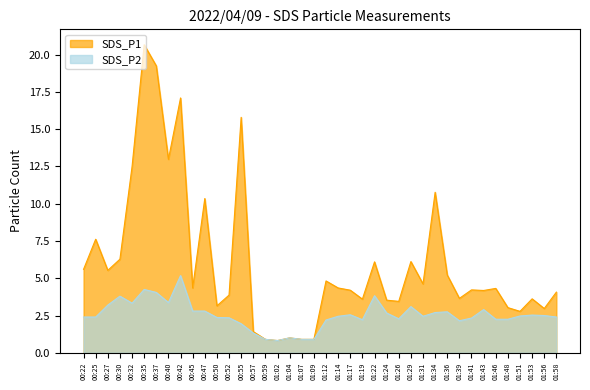

At how many categories does at least one series exceed 13?

4